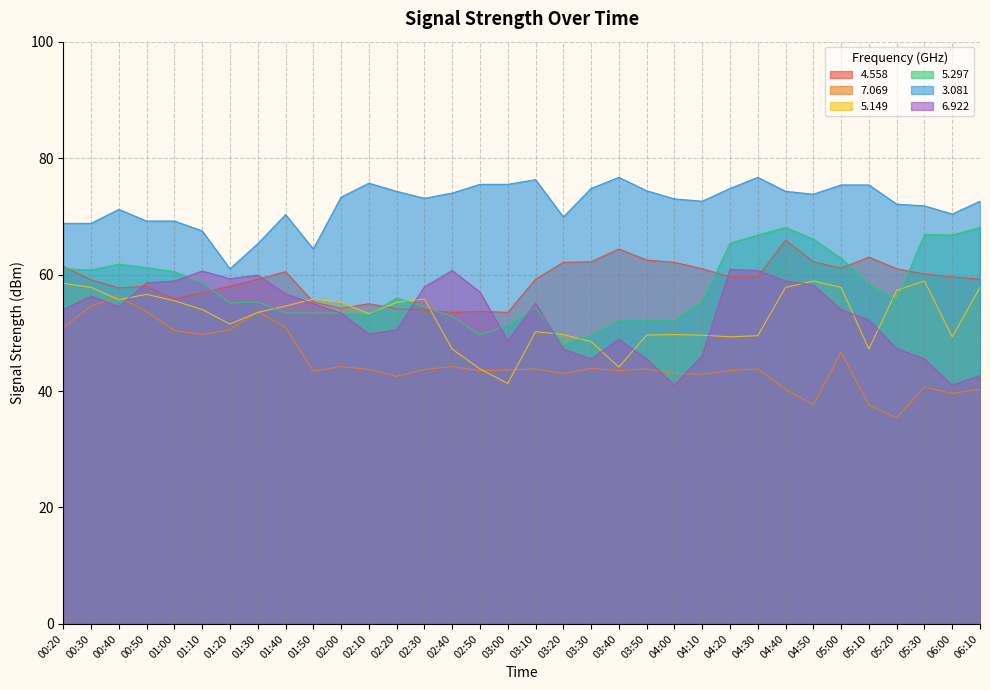

What is the smallest value displayed?

35.4